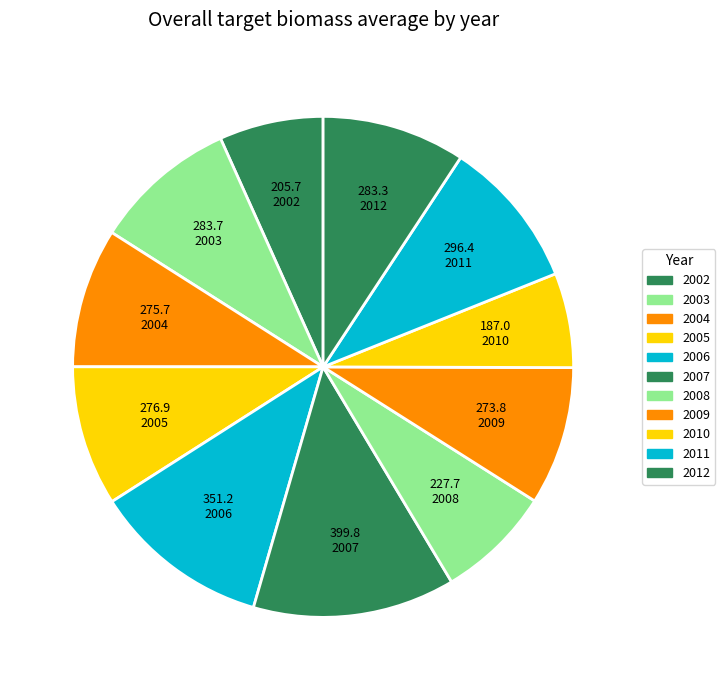

Between 2011 and 2012, which is larger?

2011